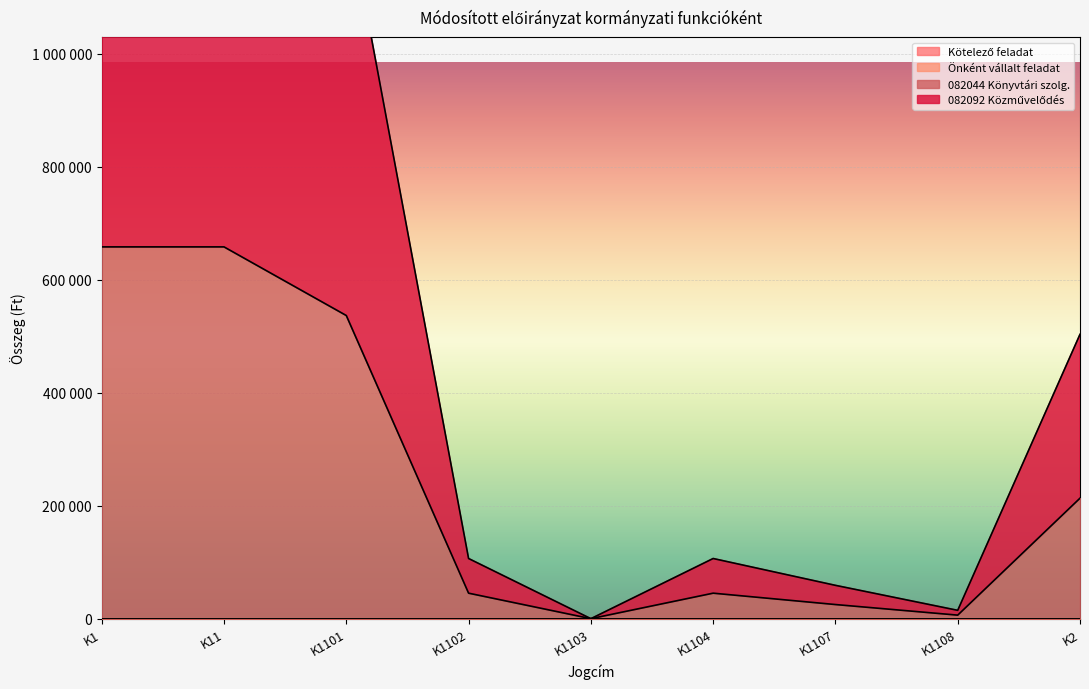

Which category has the lowest value in the 082044 Könyvtári szolg. series?

K1103